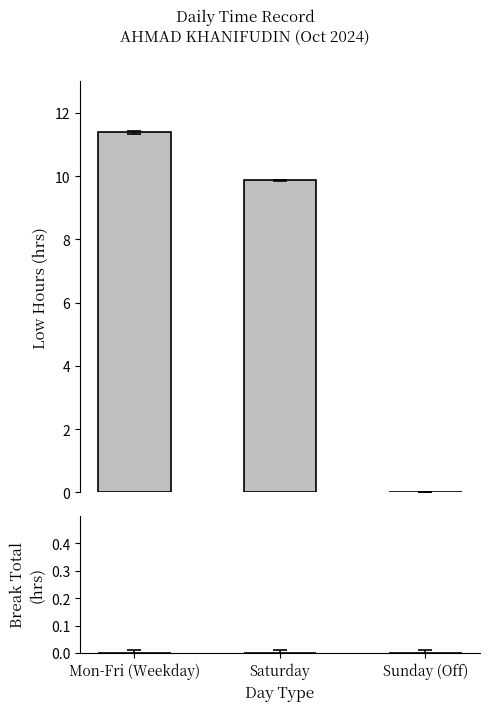

What is the maximum value shown in the chart?

11.4